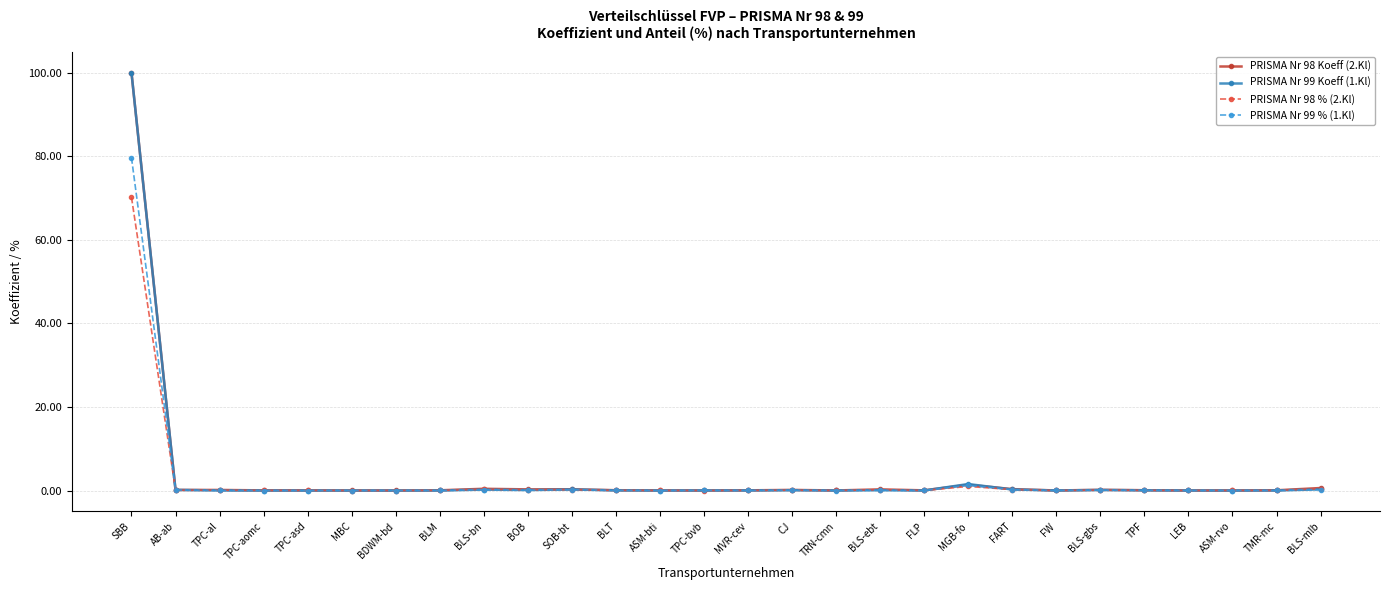

After their last crossing, which series has the higher values: PRISMA Nr 99 % (1.Kl) or PRISMA Nr 98 % (2.Kl)?

PRISMA Nr 98 % (2.Kl)